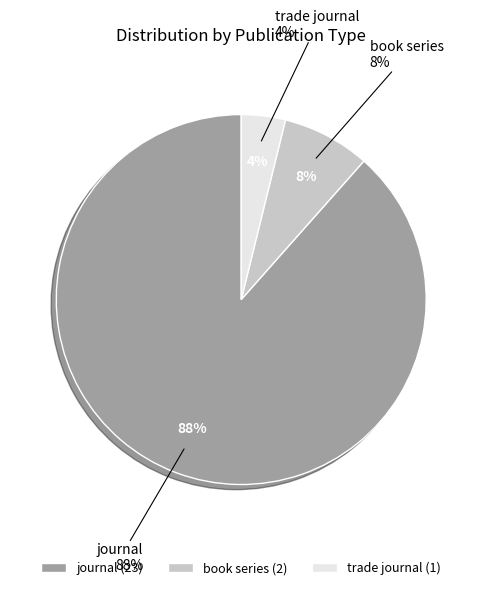

Approximately how many times larger is the value at journal compared to book series?

11.5